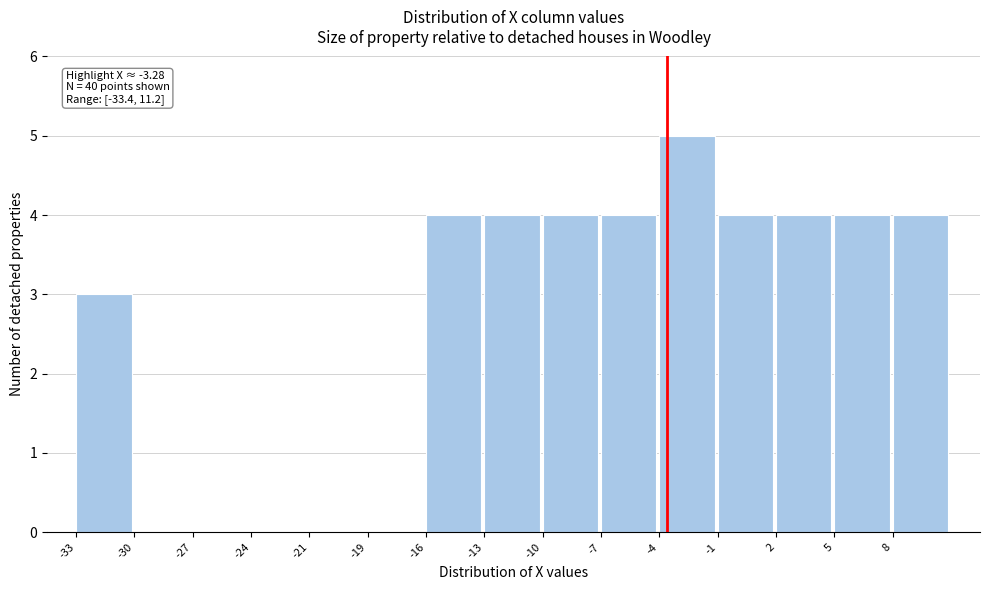

Reading right to left, what are all the values shown in this chart?

8=4	5=4	2=4	-1=4	-4=5	-7=4	-10=4	-13=4	-16=4	-19=0	-21=0	-24=0	-27=0	-30=0	-33=3